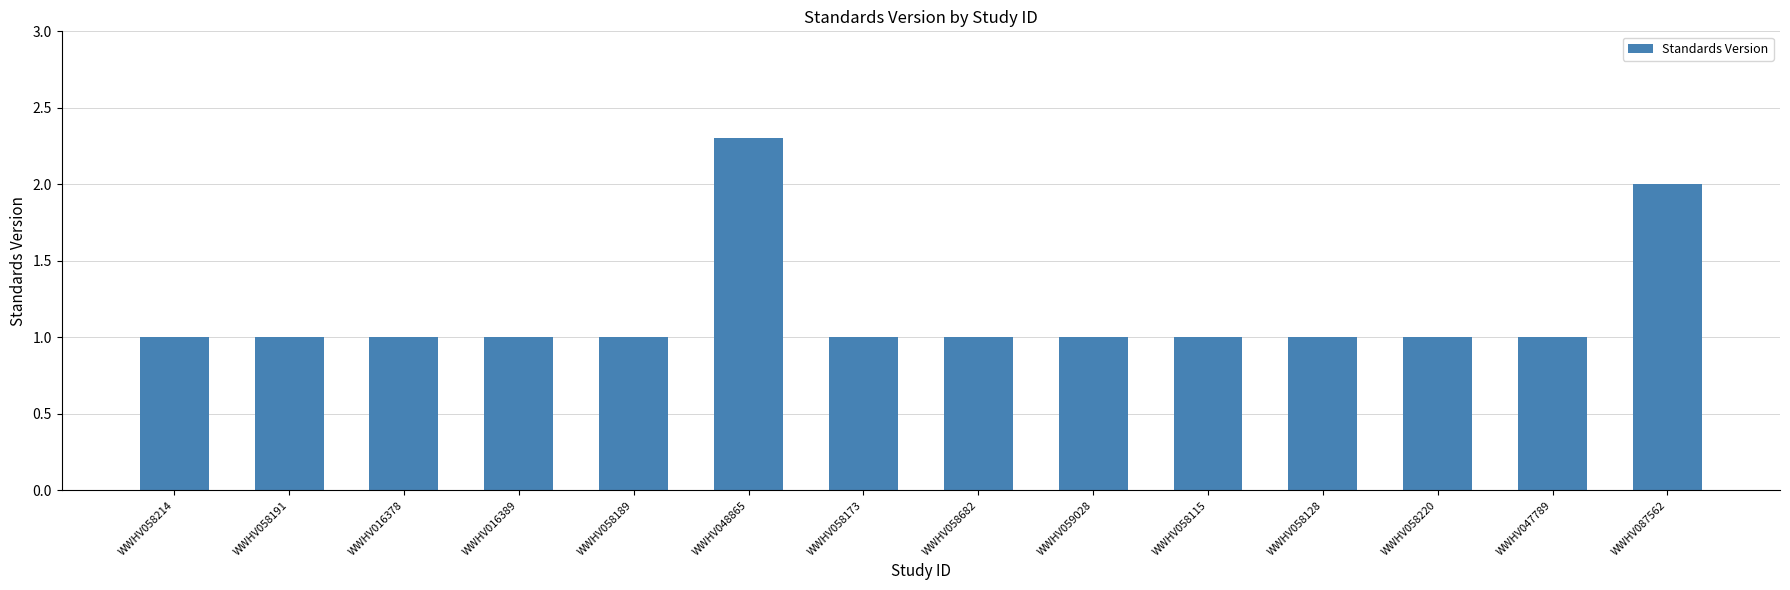

What is the greatest value displayed?

2.3